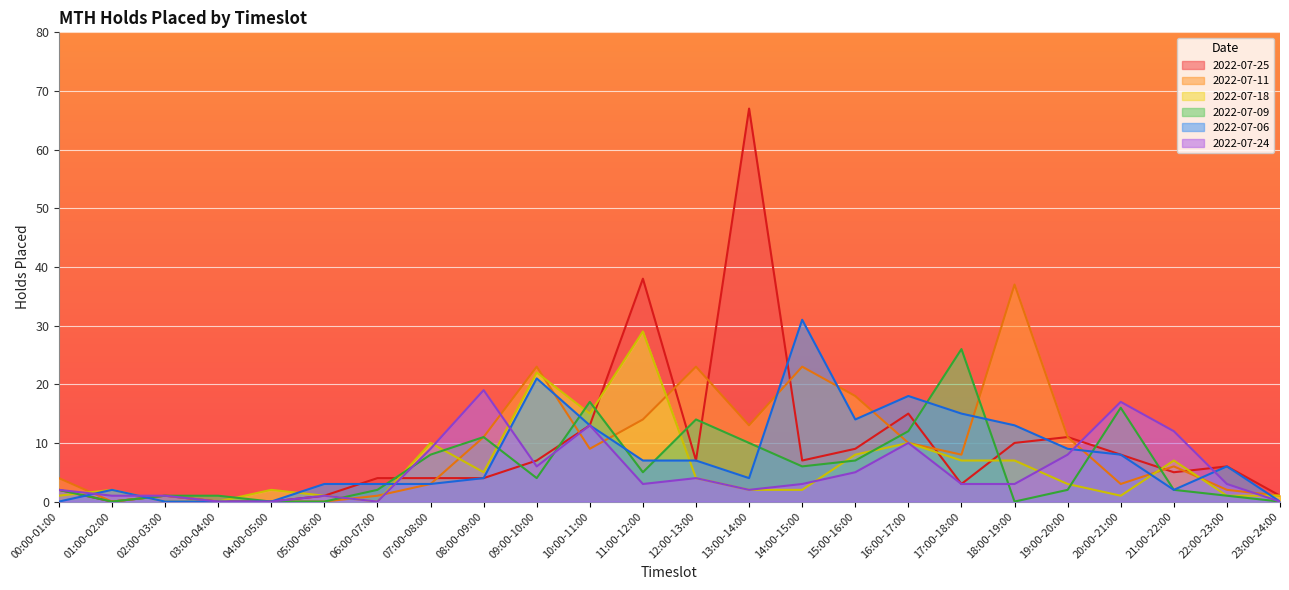

What is the label of the 8th point from the left?

07:00-08:00